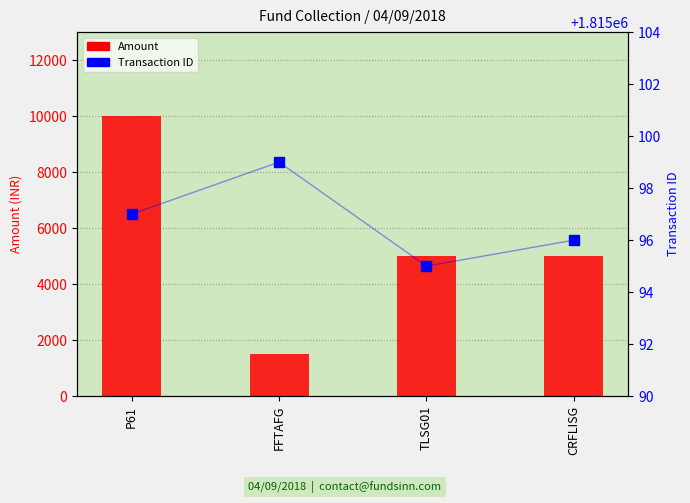

What is the difference between the Amount values at FFTAFG and TLSG01?

3500